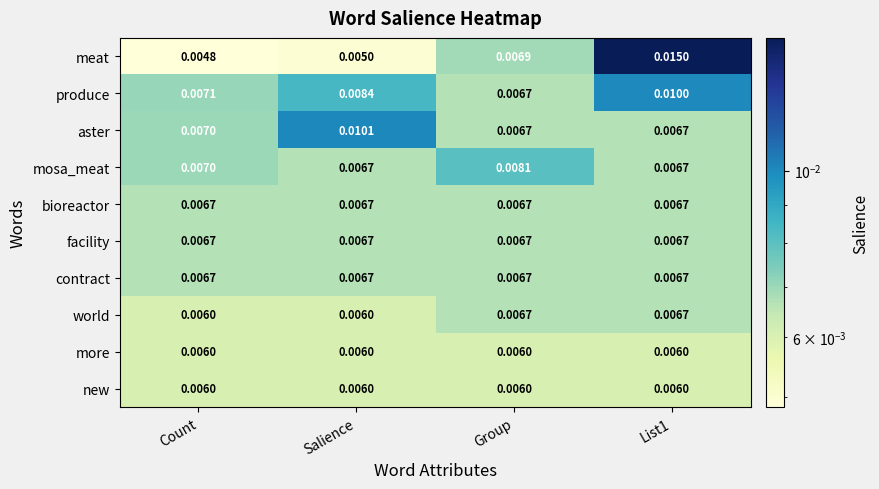

At which category is the sum across all series the highest?

List1